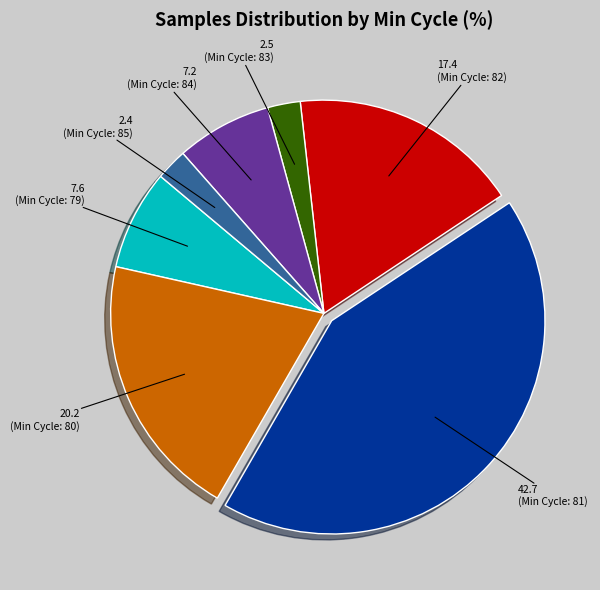

Does any single category account for the majority?

No